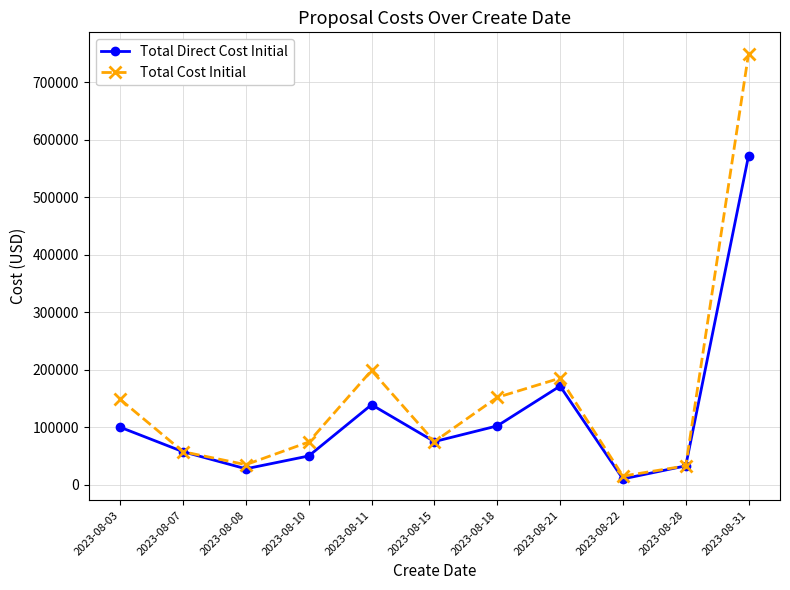

List the series in order of their overall mean, highest first.

Total Cost Initial, Total Direct Cost Initial